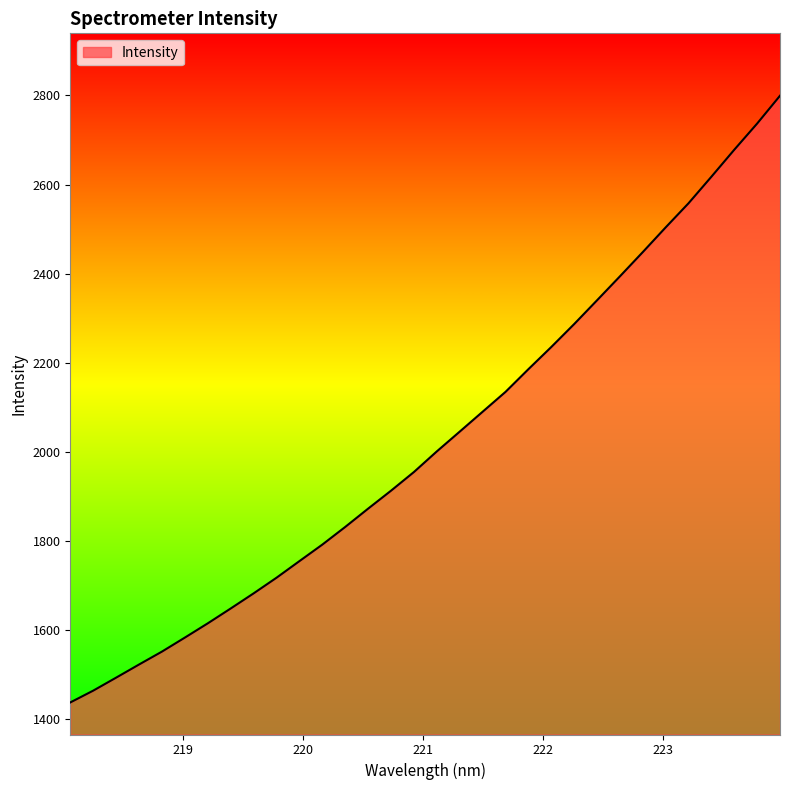

How many values are below 2001?

16